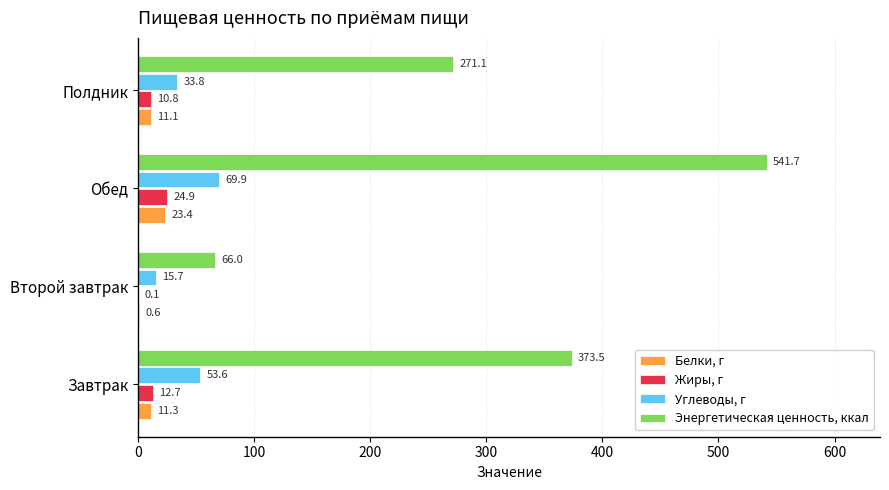

The value of Углеводы, г at Полдник is 33.8. True or false?

True